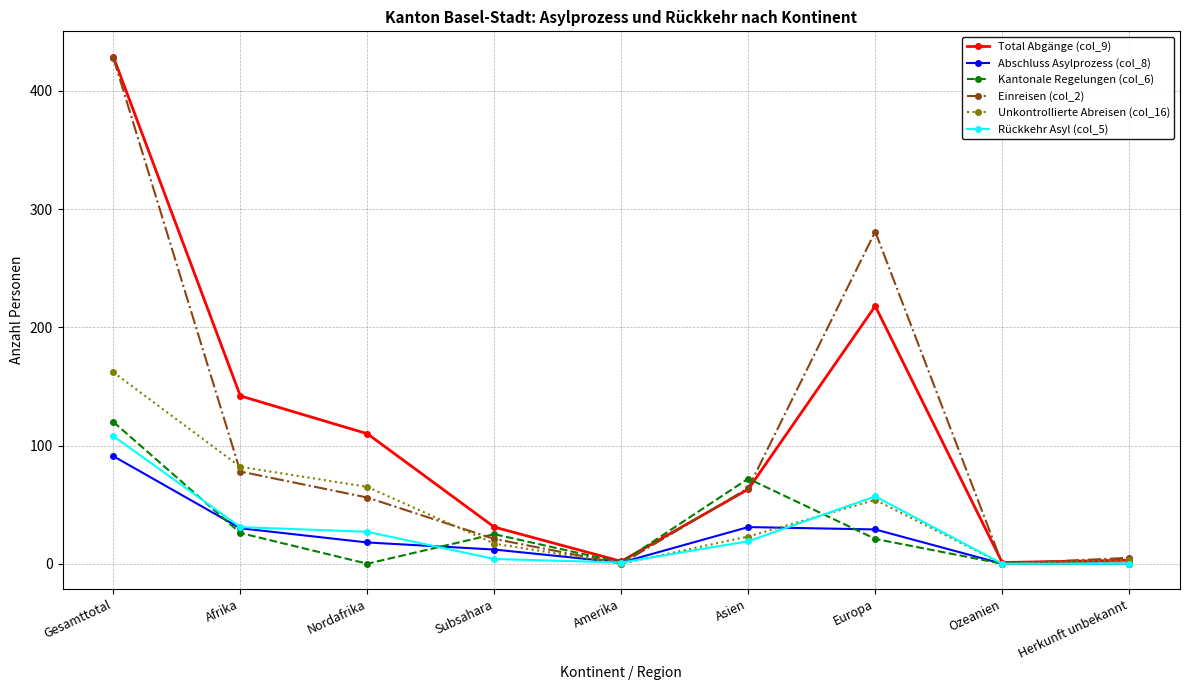

Where do Kantonale Regelungen (col_6) and Abschluss Asylprozess (col_8) first cross each other?

Gesamttotal and Afrika